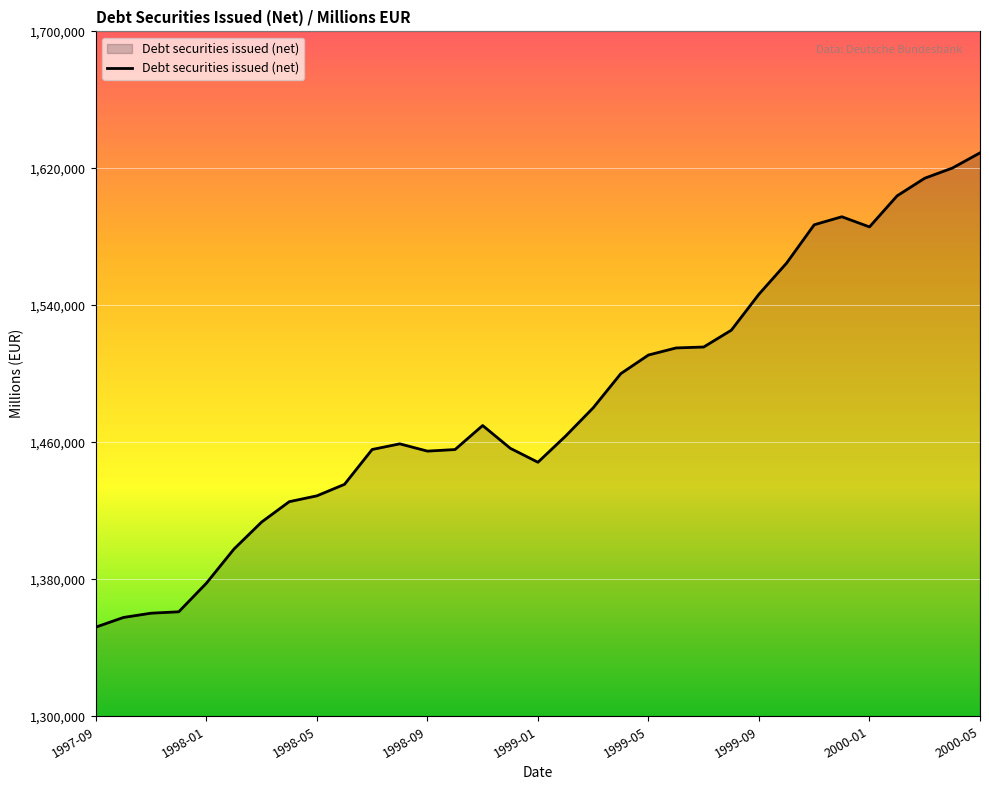

What is the maximum value shown in the chart?

1629058